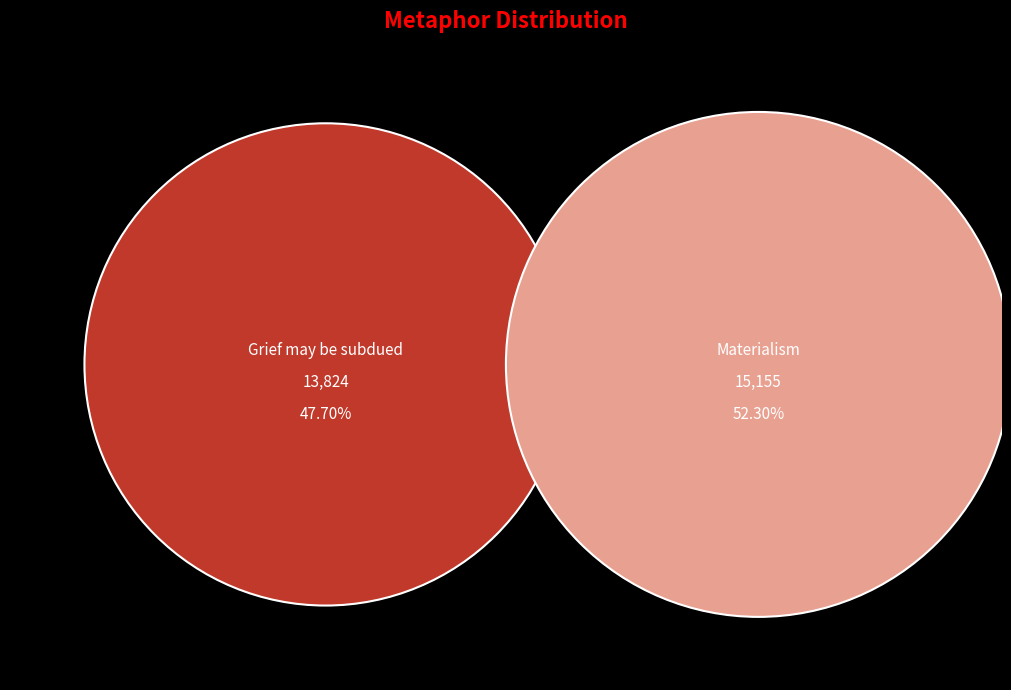

The Grief may be subdued slice represents 48% of the pie. True or false?

True